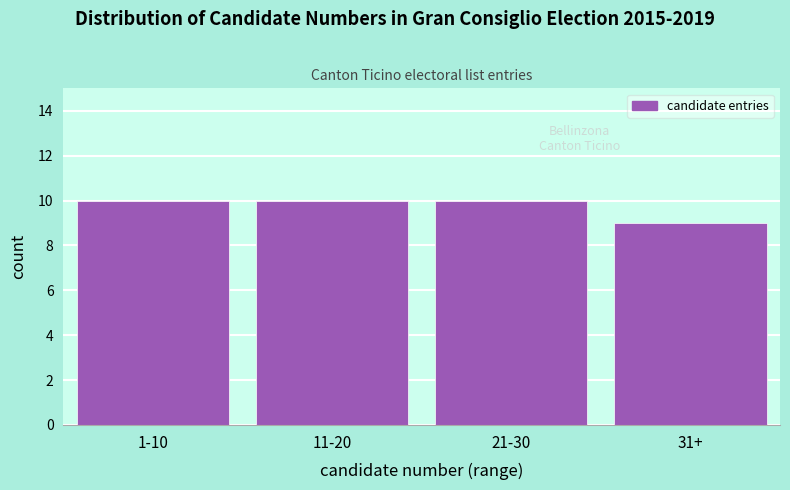

Reading left to right, extract all data points from this chart.

10	10	10	9